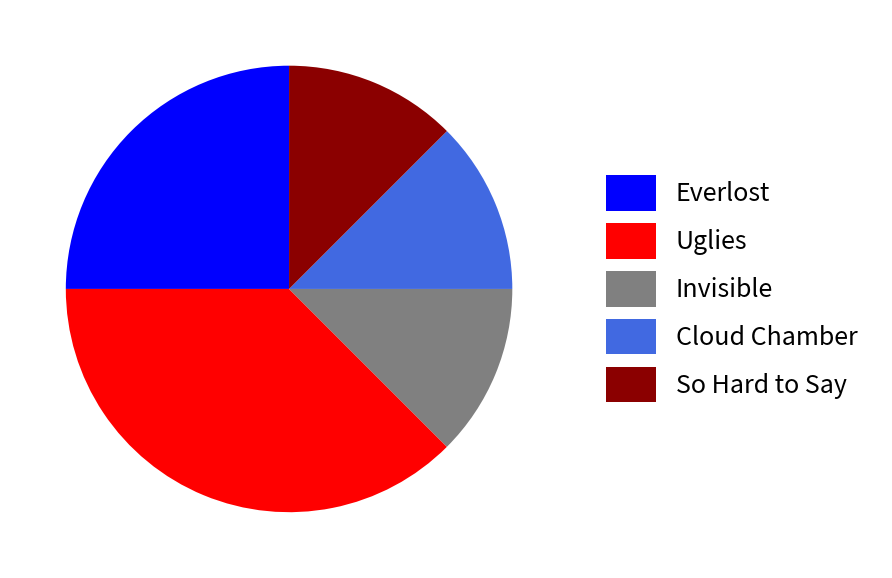

How many slices are in this pie chart?

5